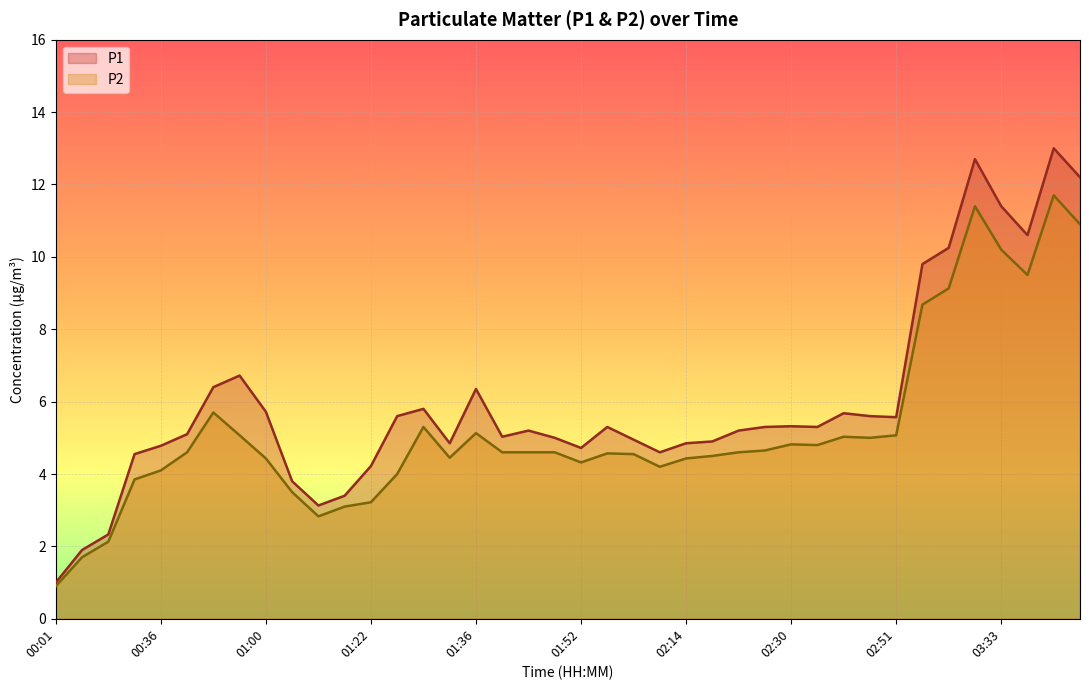

What is the greatest value displayed?

13.0